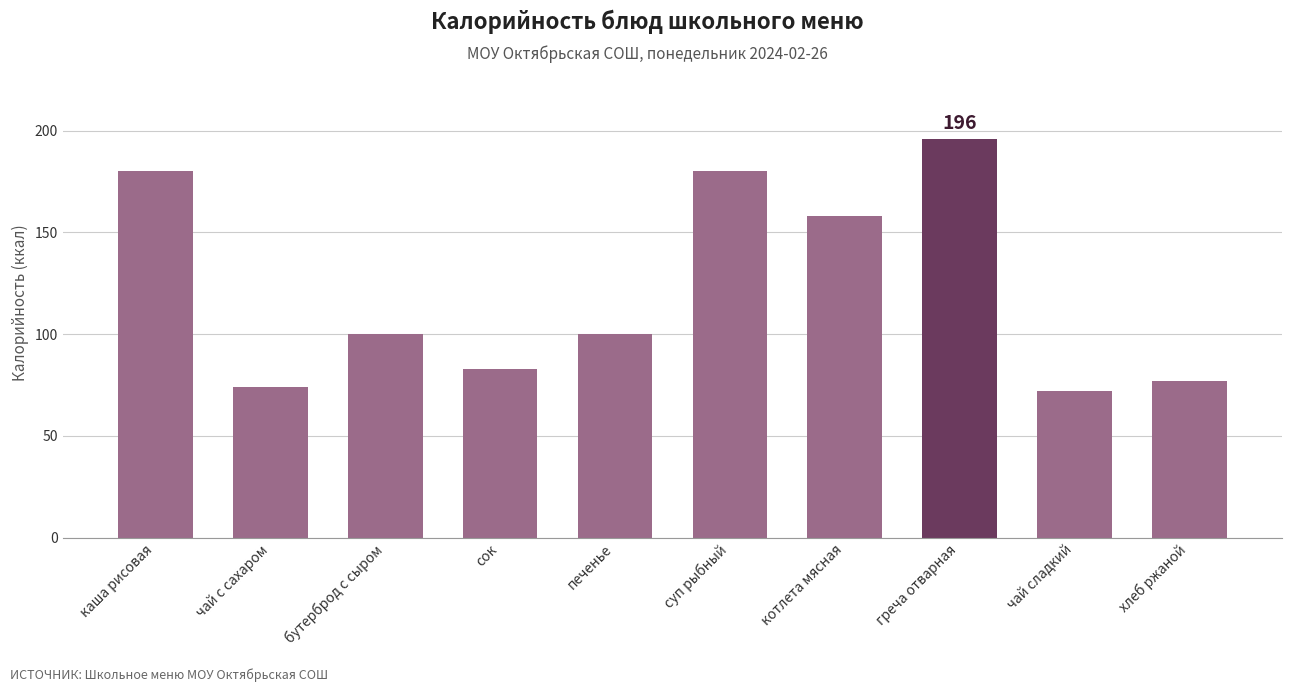

Where does the data first go above 100?

каша рисовая